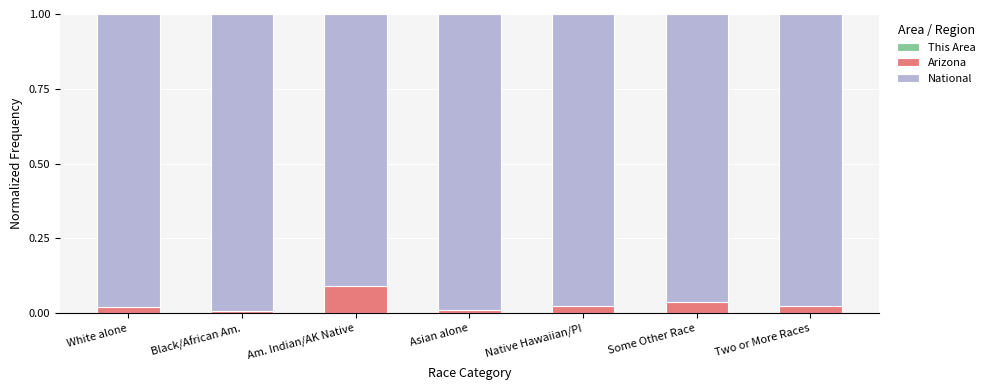

Which category has the lowest value in the This Area series?

Black/African Am.